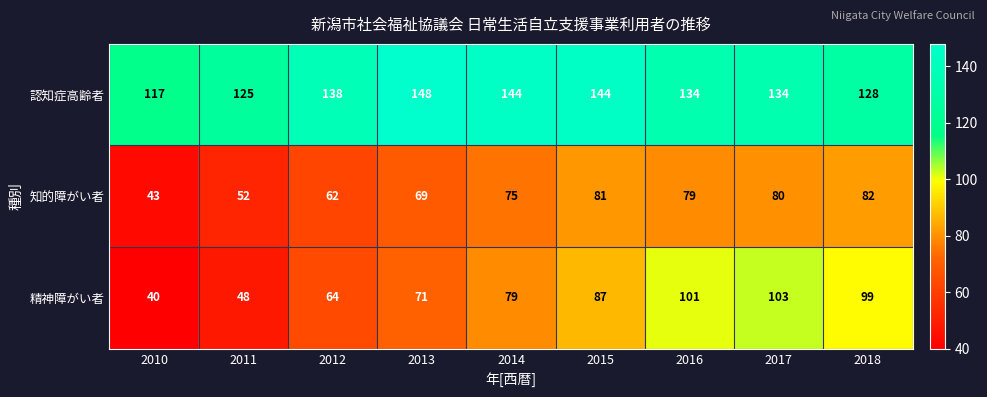

Read the 知的障がい者 value at 2015, to the nearest 5.

80